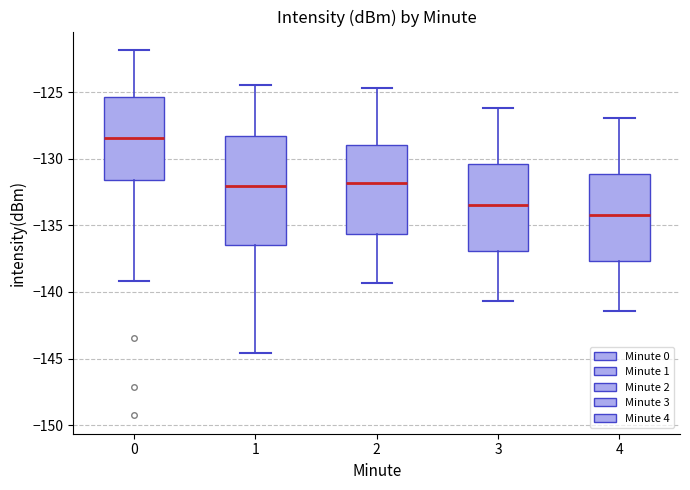

Where does the upper whisker of the box at x = 4 end on the y-axis? The values are not printed on the chart, so give them approximately, as read against the axis.

-127.0